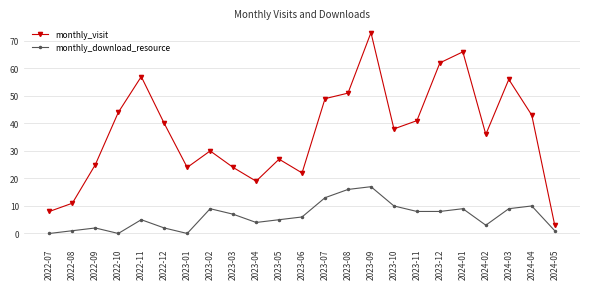

The value of monthly_visit at 2023-09 is 73. True or false?

True